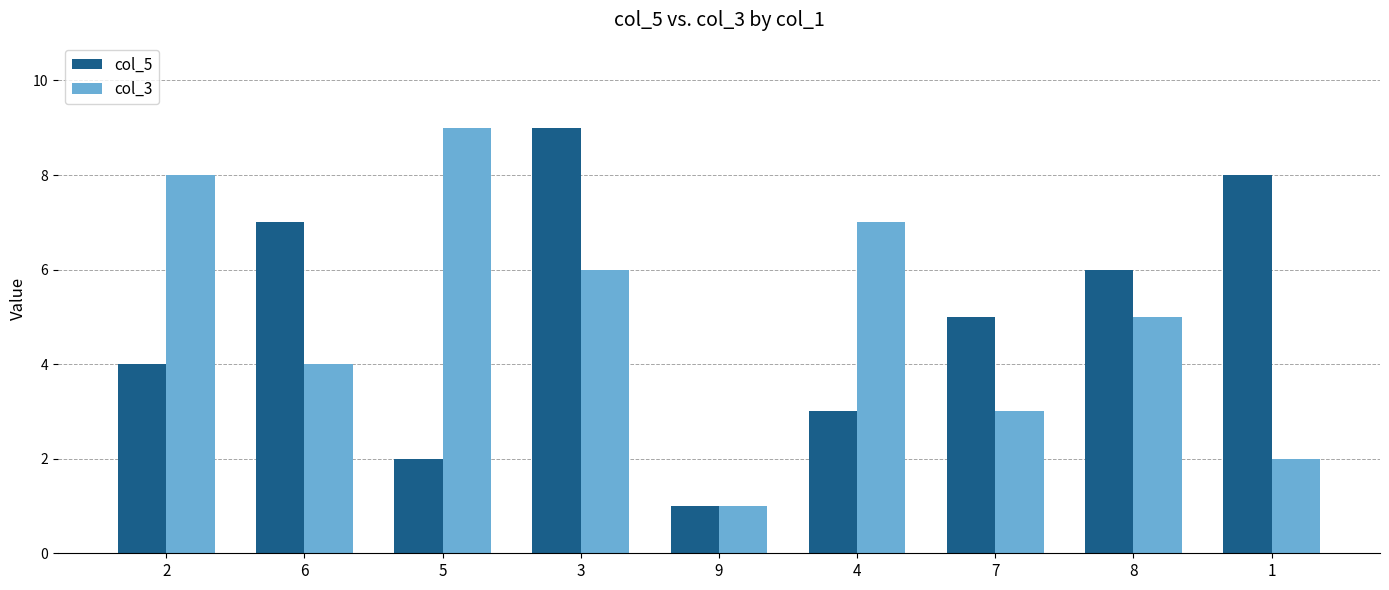

Between 3 and 7, which series saw the biggest shift?

col_5